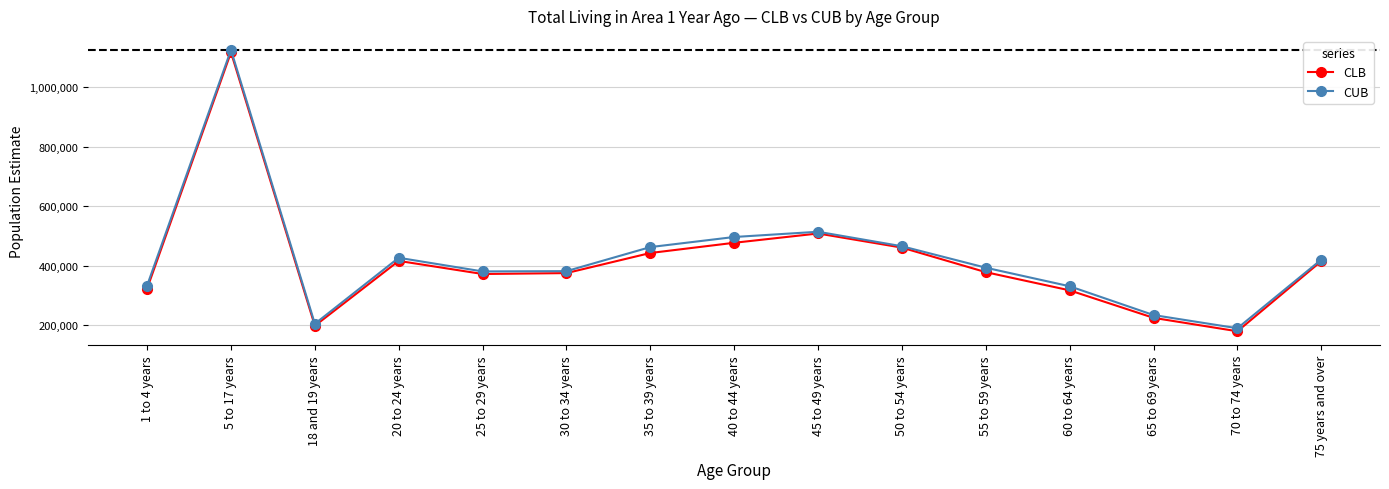

The CUB series shows 420932 at 75 years and over. True or false?

True